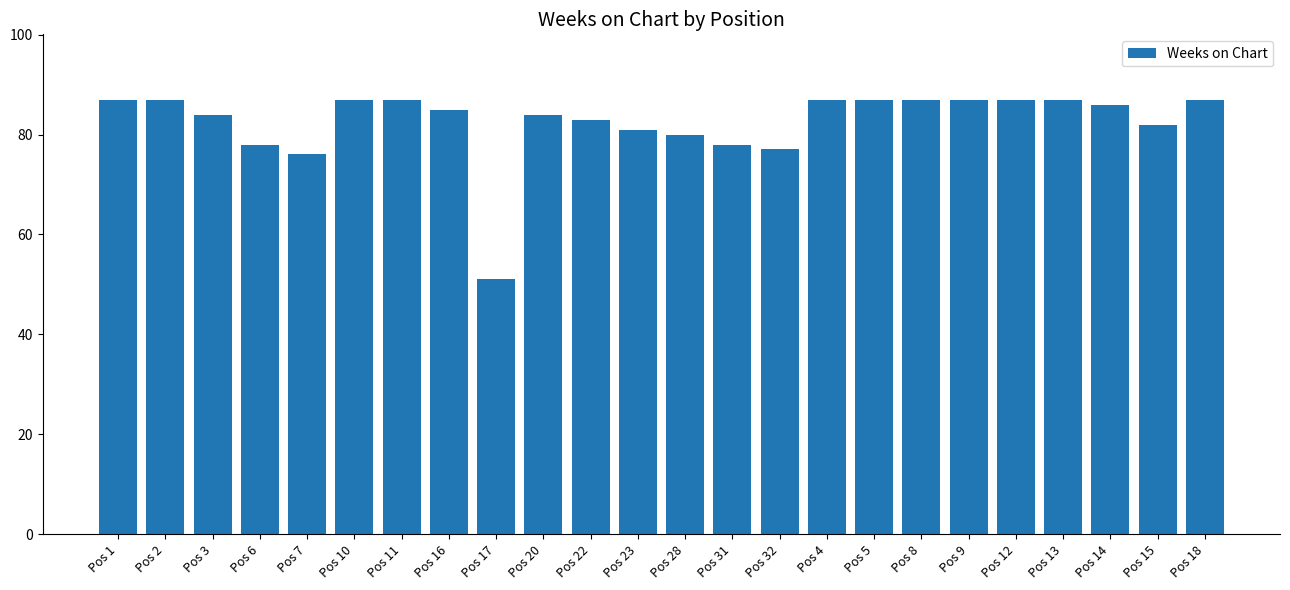

What is the maximum value shown in the chart?

87